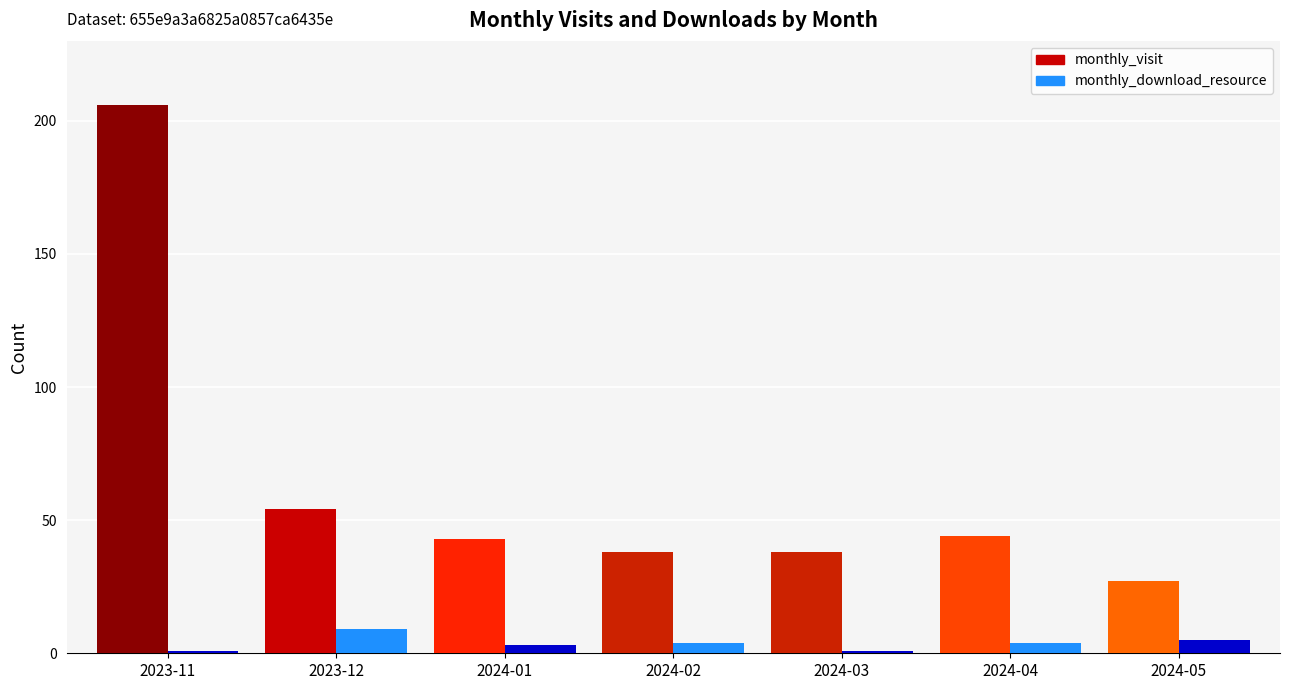

What is the greatest value displayed?

206